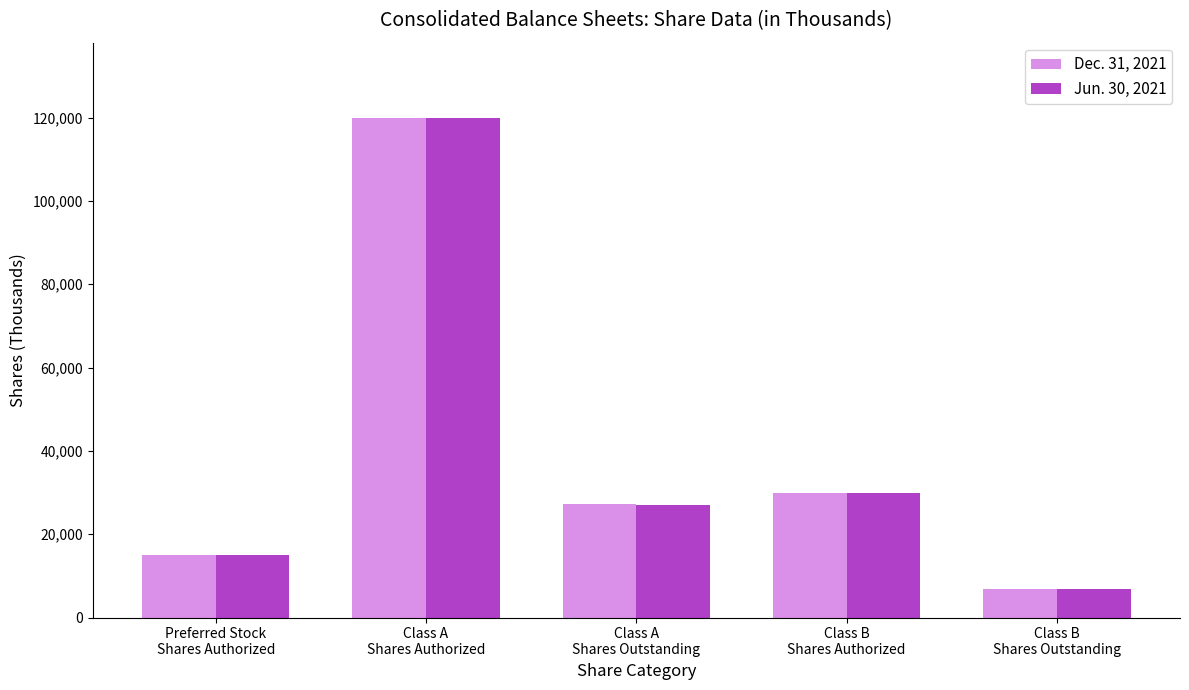

What is the difference between the maximum and minimum values in the Dec. 31, 2021 series?

113133